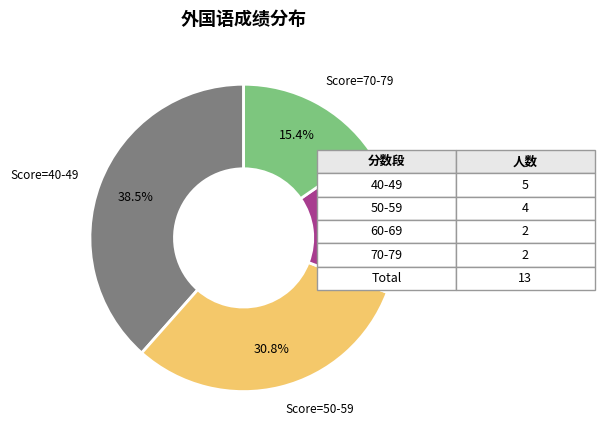

Does any single category account for the majority?

No